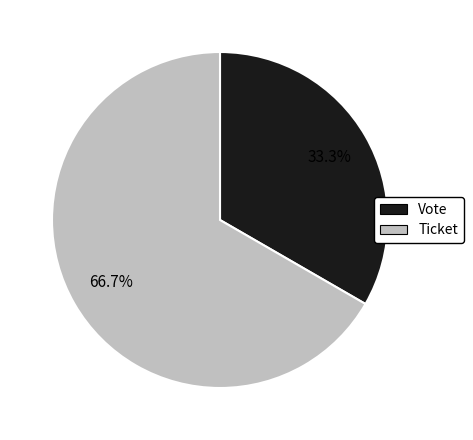

Which slice is the smallest?

Vote